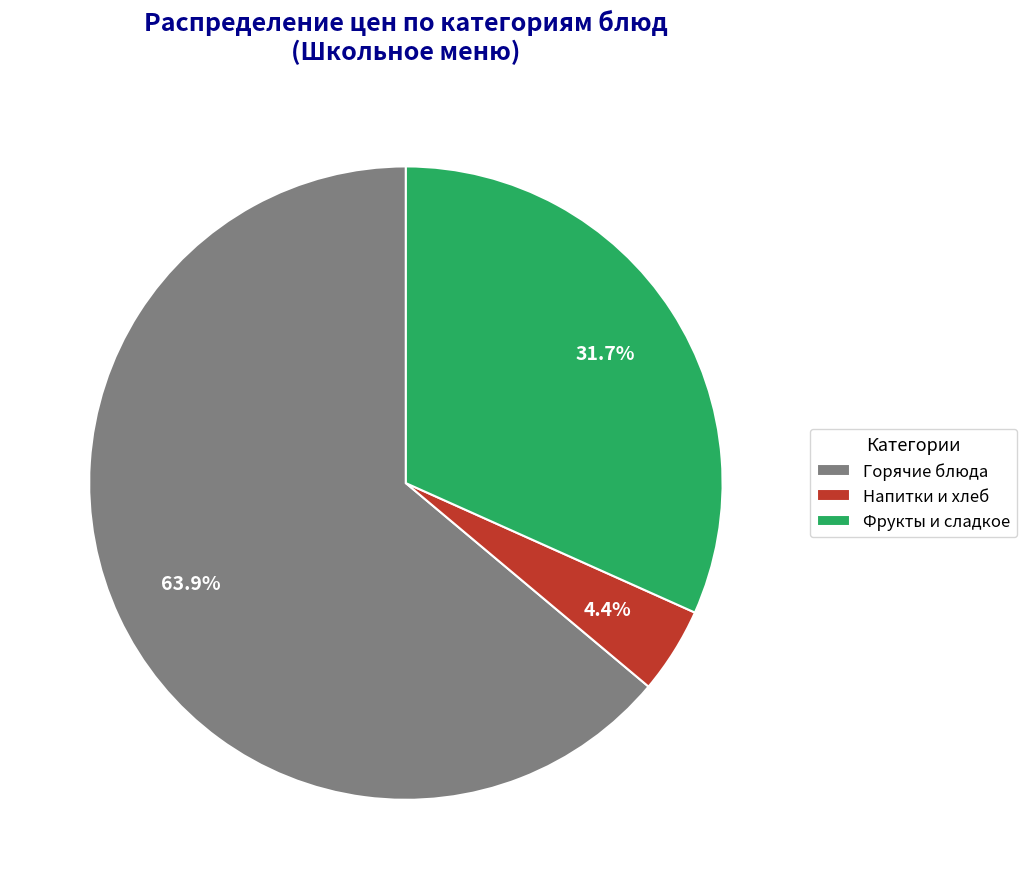

What is the smallest slice in the pie chart?

Напитки и хлеб